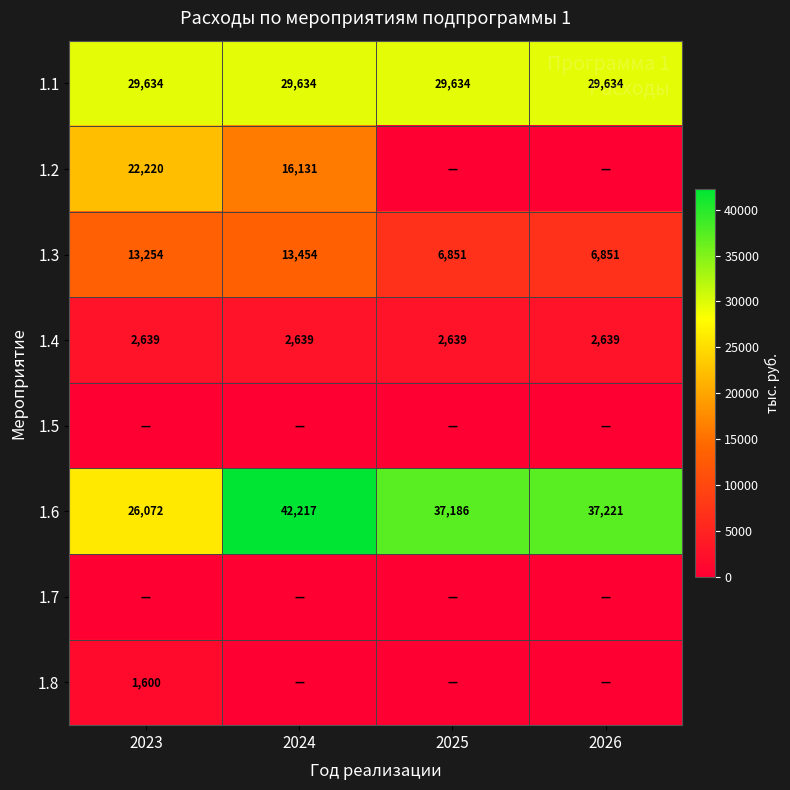

Rank the categories by 1.6 value from lowest to highest.

2023, 2025, 2026, 2024